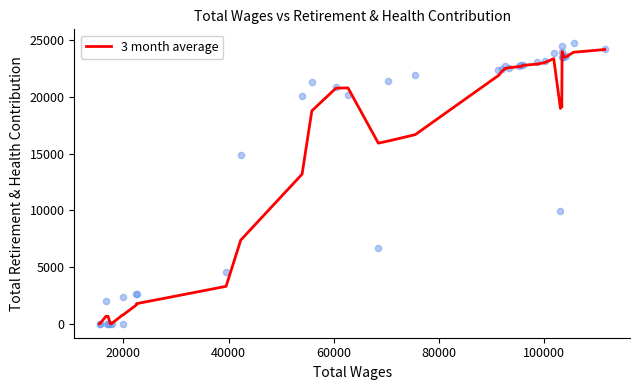

What is the highest value of the 3 month average series?

24196.3